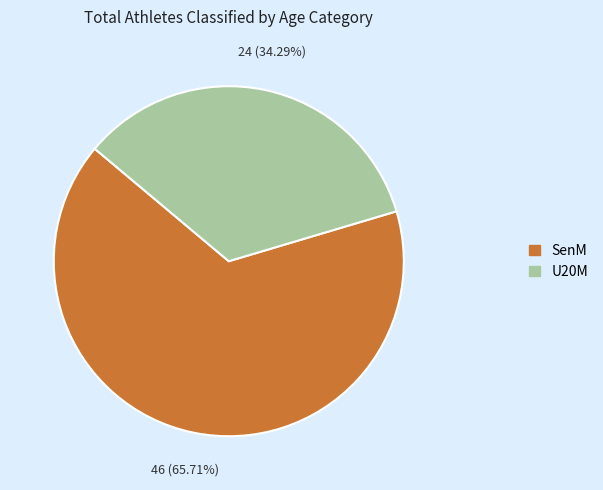

Between U20M and SenM, which is larger?

SenM